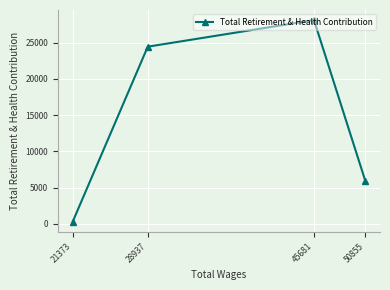

True or false: the data has more than 2 interior local peaks.

False